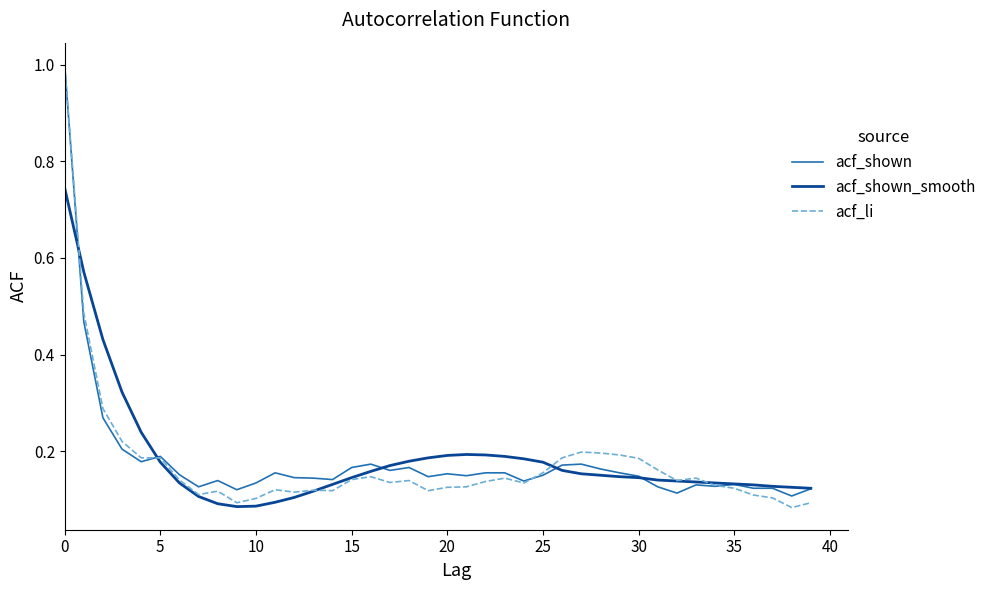

Which series has the widest spread of values?

acf_li